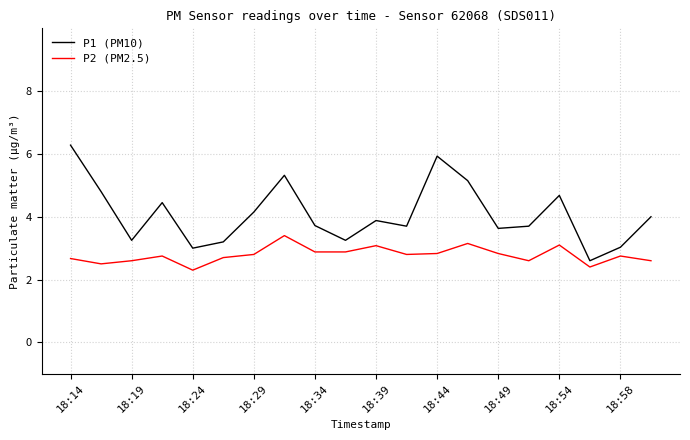

Which series has the largest total across all categories?

P1 (PM10)